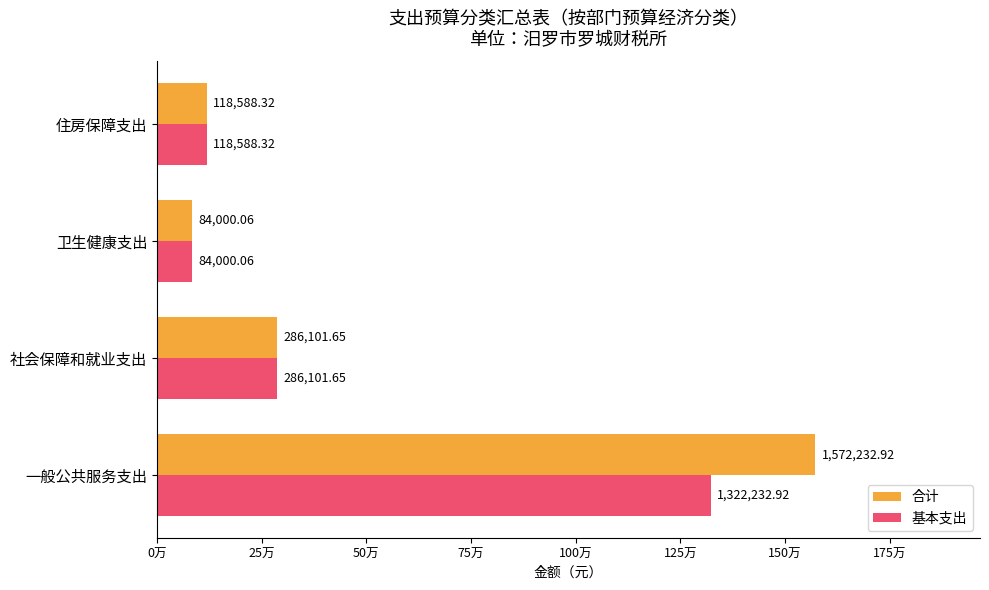

Which label corresponds to the largest value in the chart?

一般公共服务支出